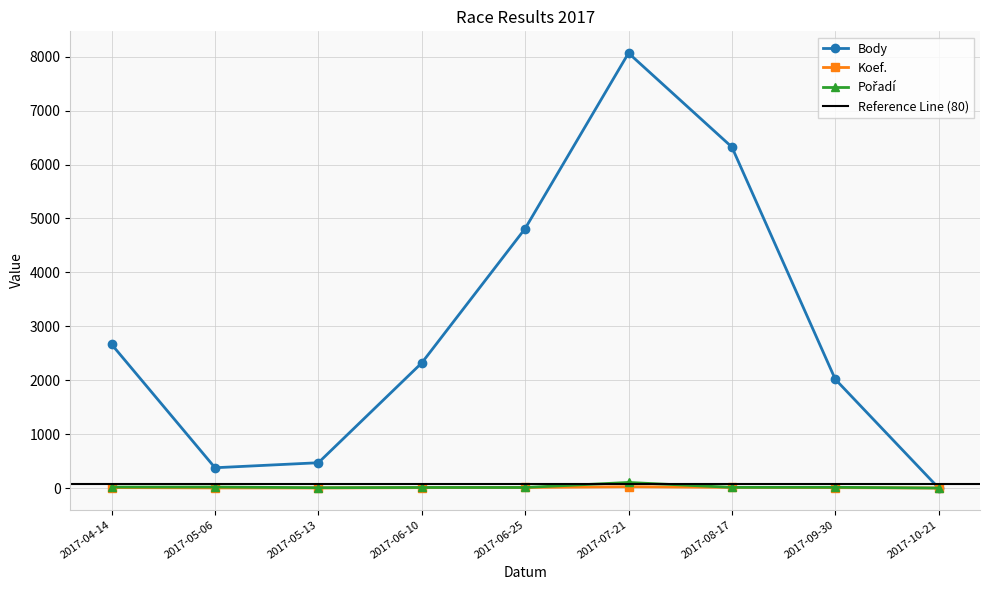

List the labels in order of Body value, smallest first.

2017-10-21, 2017-05-06, 2017-05-13, 2017-09-30, 2017-06-10, 2017-04-14, 2017-06-25, 2017-08-17, 2017-07-21